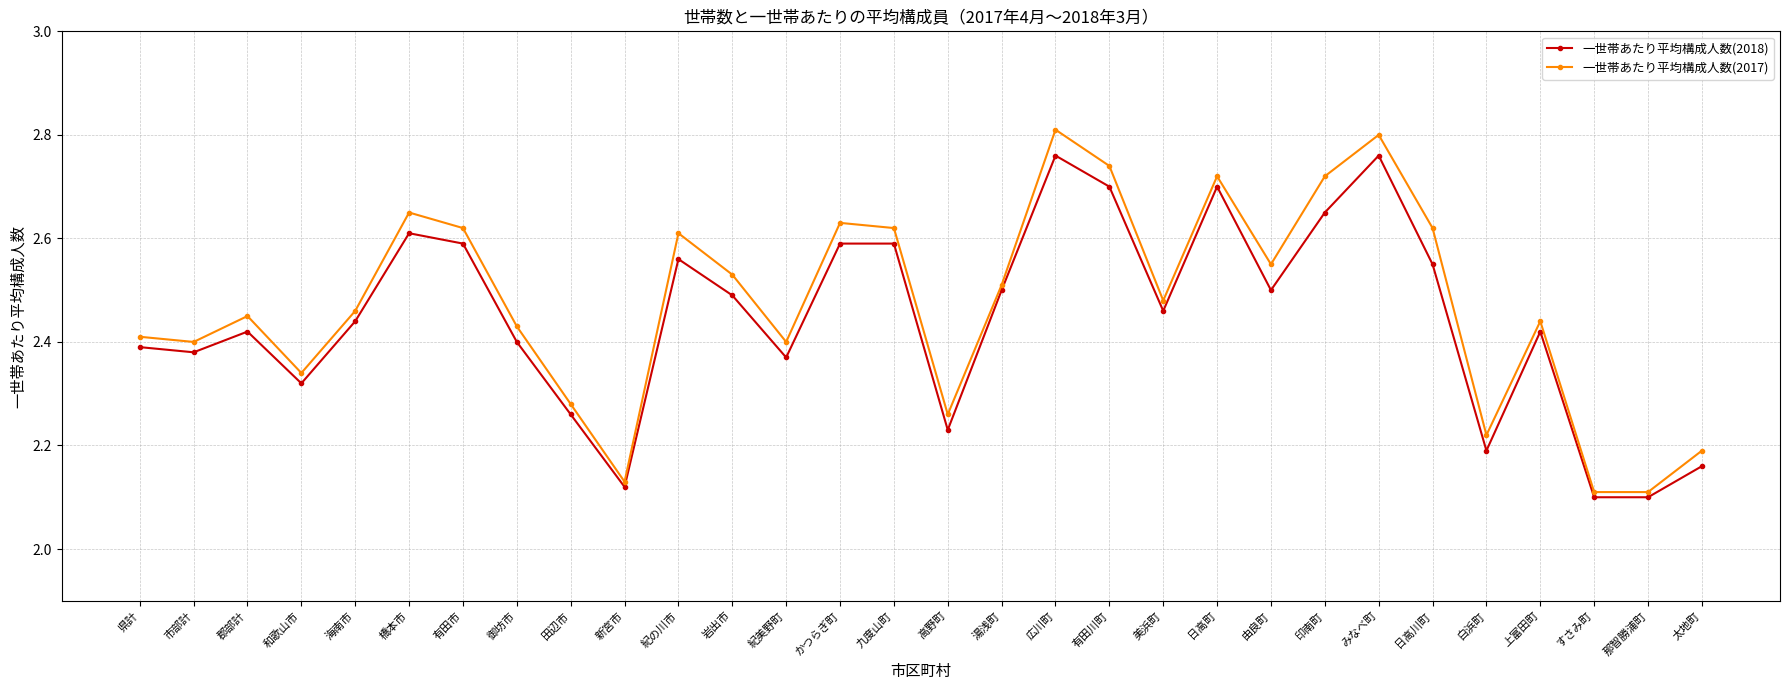

Is this an area chart (filled region under the line)?

No